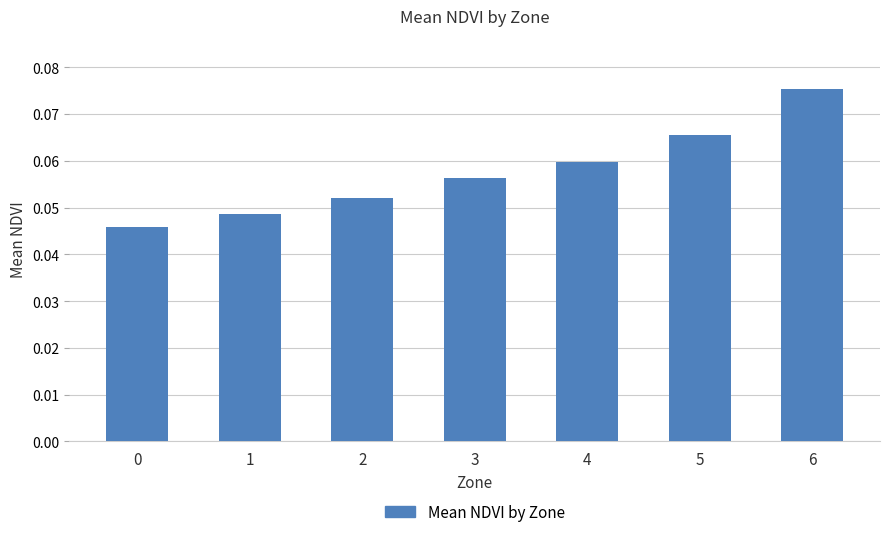

Count the values in the range 0 to 1.

7